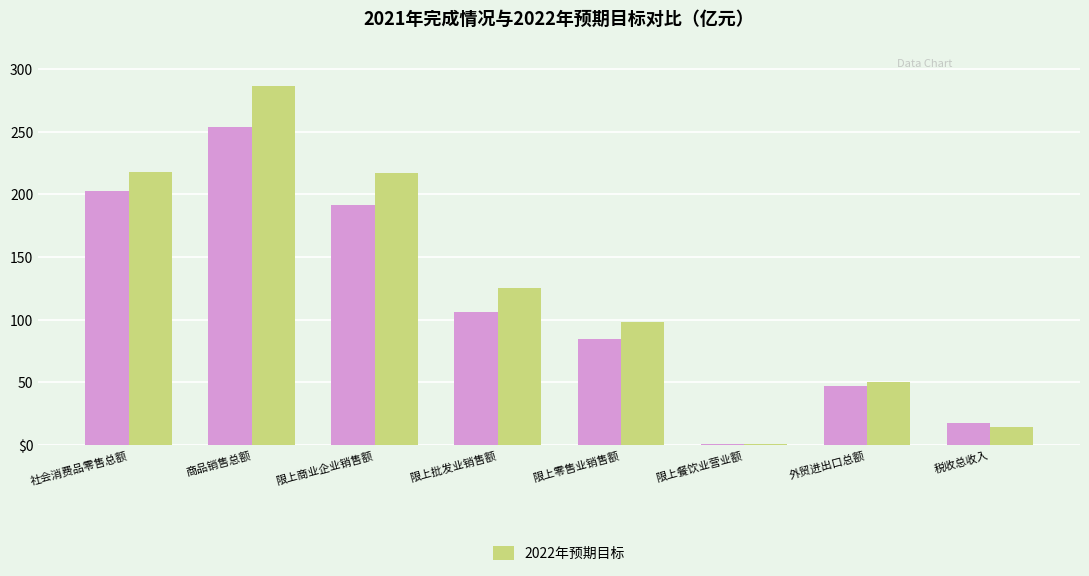

What is the spread (max minus min) of values at 限上零售业销售额?

13.4